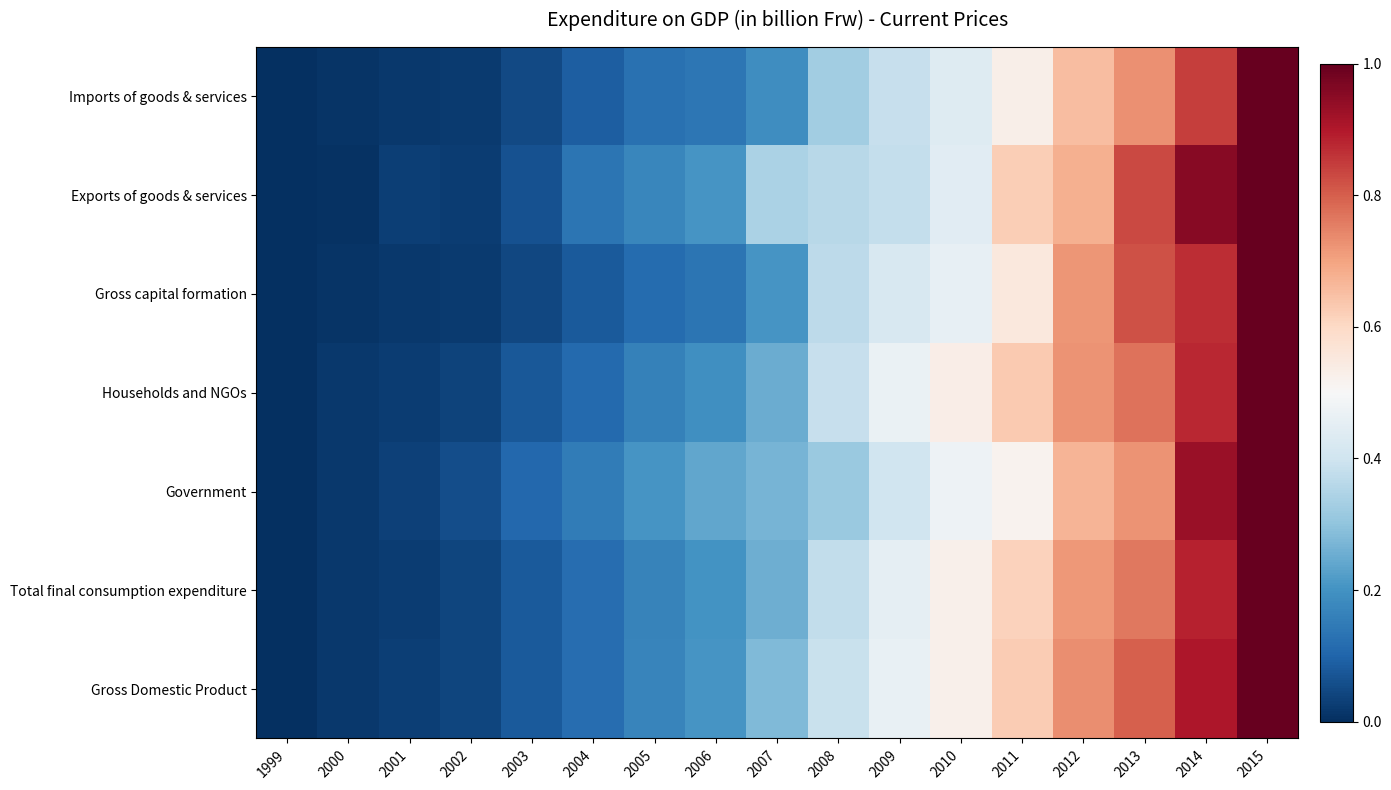

What is the difference between the highest and lowest values at 2004?

0.1